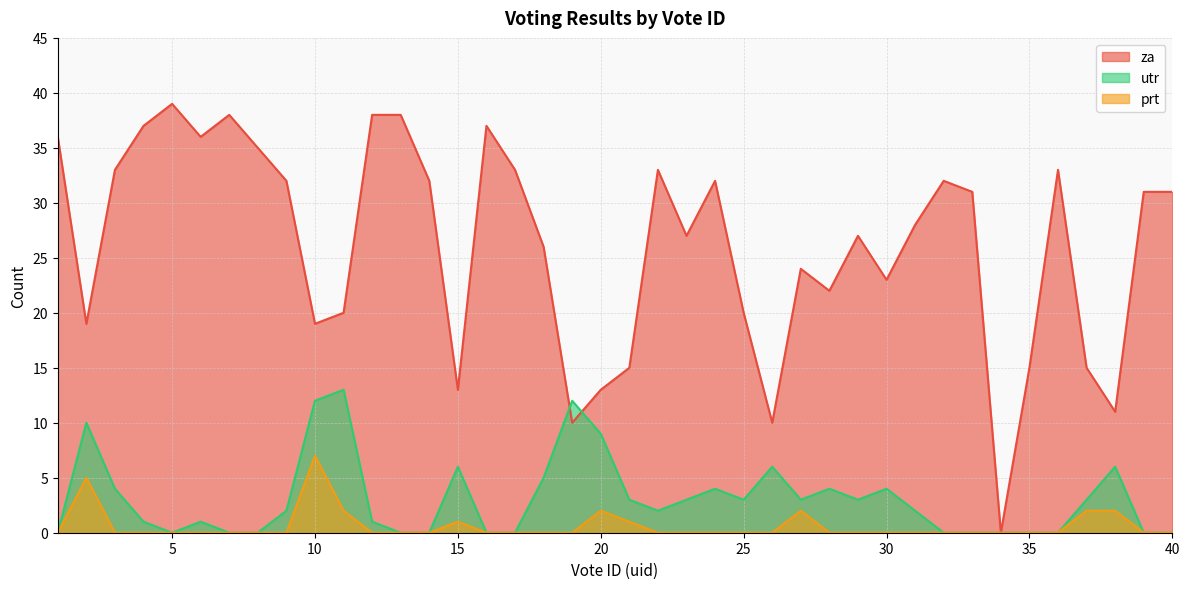

Rank the categories by prt value from highest to lowest.

10, 2, 11, 20, 27, 37, 38, 15, 21, 1, 3, 4, 5, 6, 7, 8, 9, 12, 13, 14, 16, 17, 18, 19, 22, 23, 24, 25, 26, 28, 29, 30, 31, 32, 33, 34, 35, 36, 39, 40